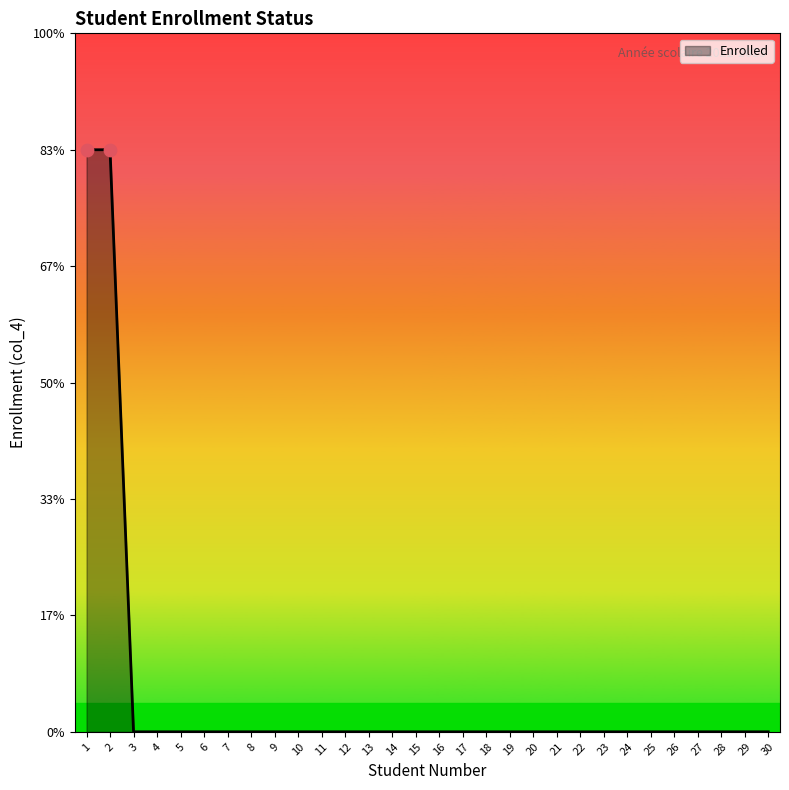

Does the chart have visible grid lines?

No